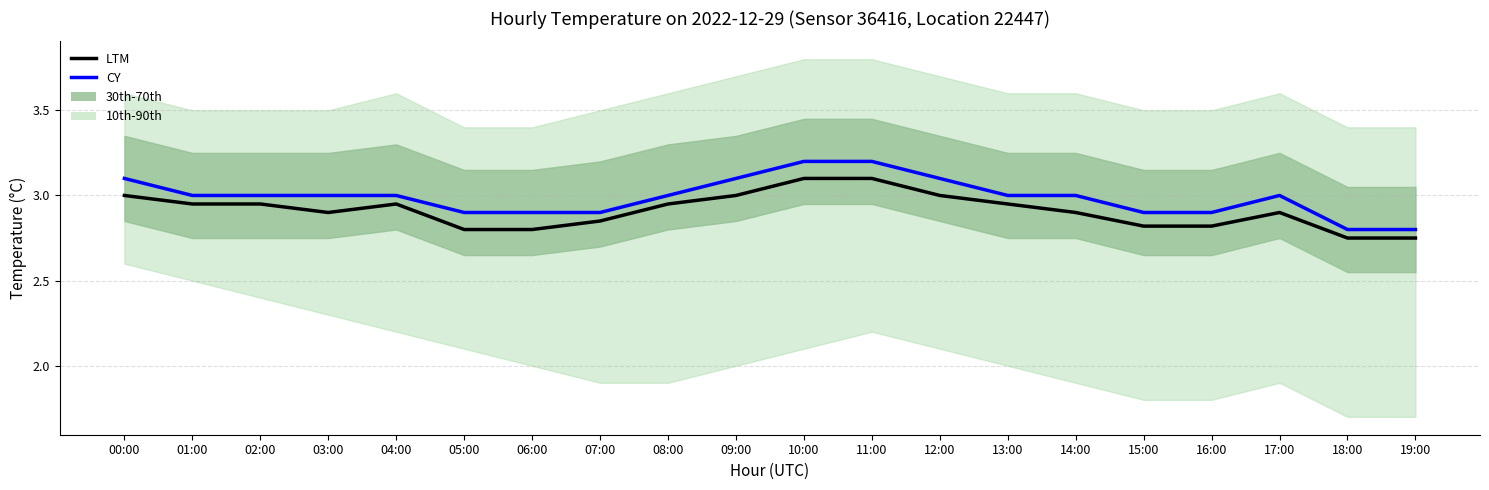

True or false: LTM has a value of 1.0 at 17:00.

False